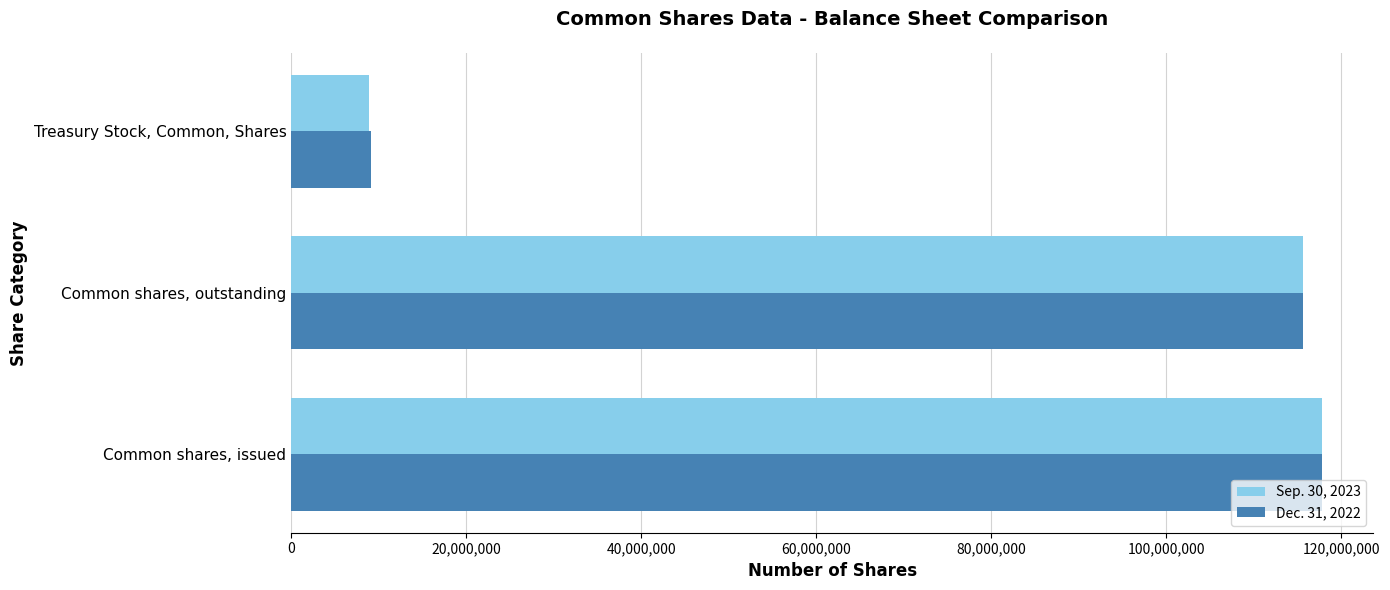

The Sep. 30, 2023 series shows 115640361 at Common shares, outstanding. True or false?

True